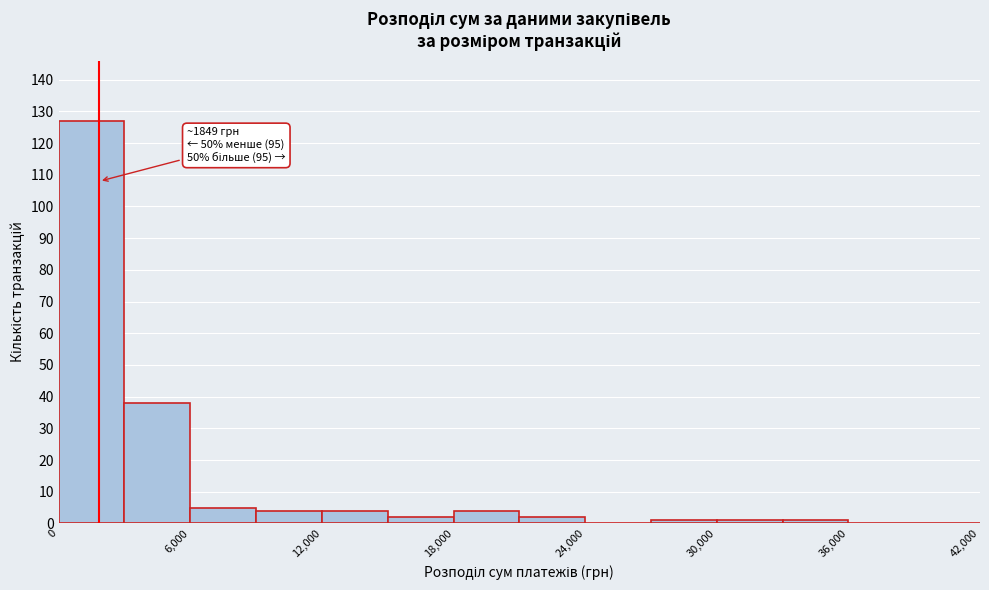

Read against the x-axis, roughly where is the centre of the tallest bar?

2000